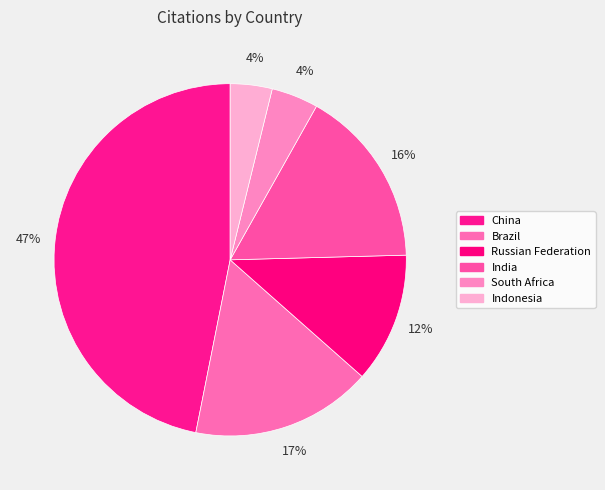

Count the number of slices in the pie.

6